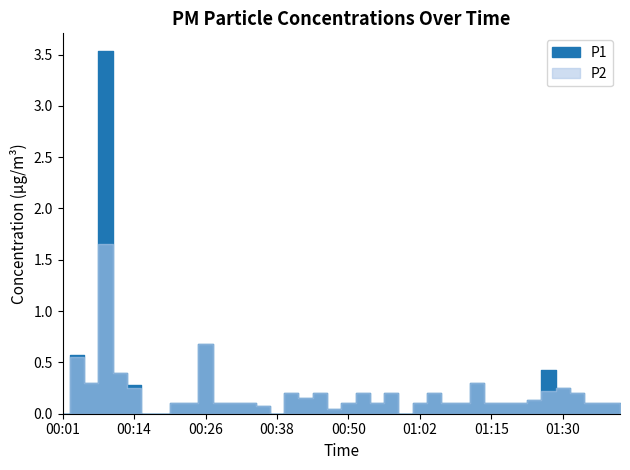

Is the value of P2 at 01:15 greater than the value of P1 at 01:37?

No